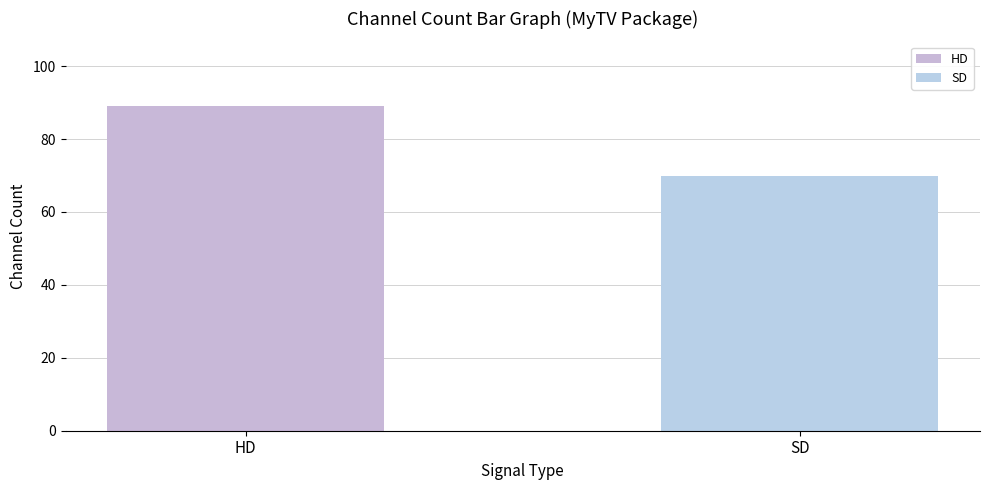

How many values are between 70 and 89?

2